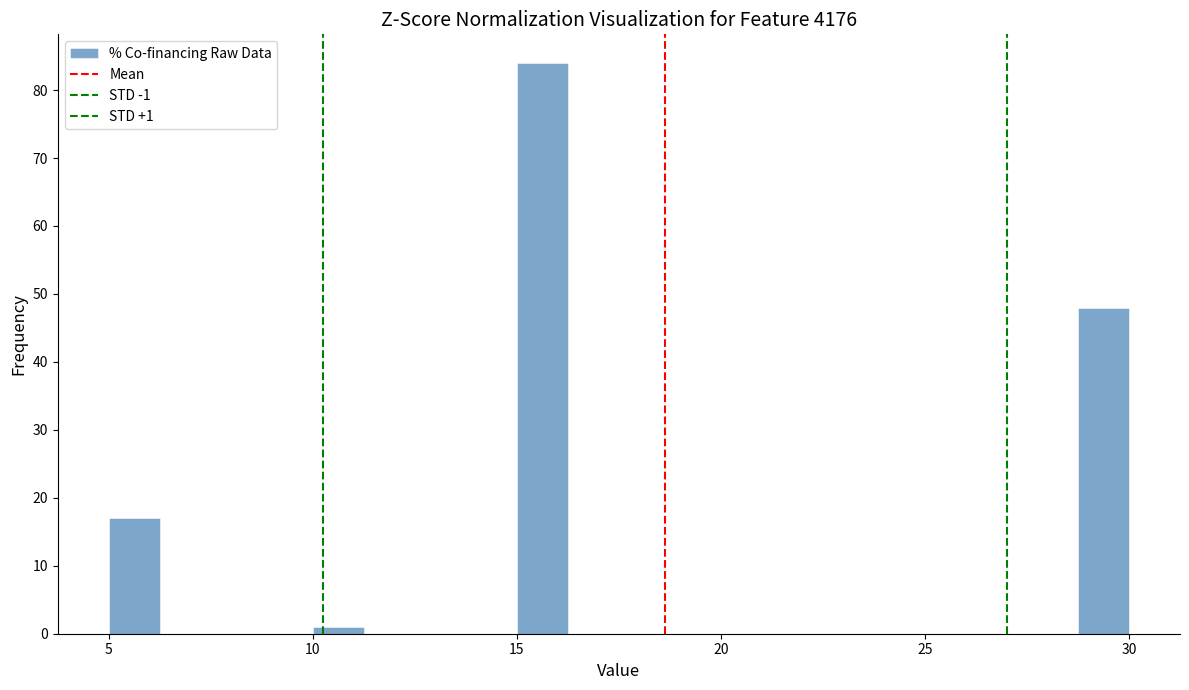

Read against the x-axis, roughly where is the centre of the tallest bar?

15.5